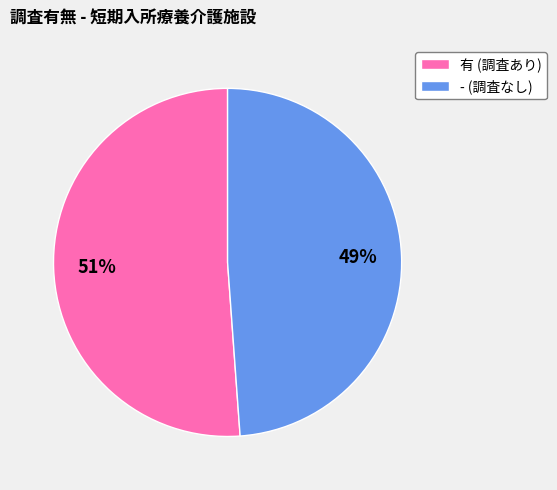

Between 有 and -, which is larger?

有